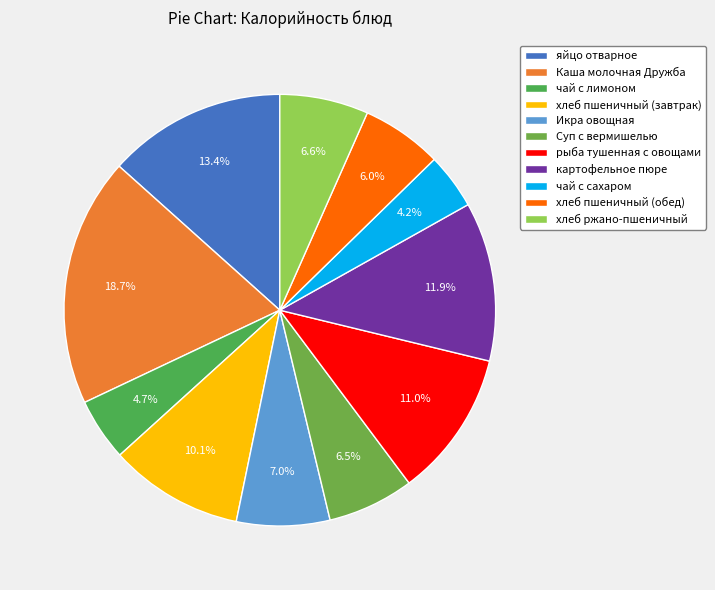

Do Суп с вермишелью and Каша молочная Дружба together represent more than half of the pie?

No